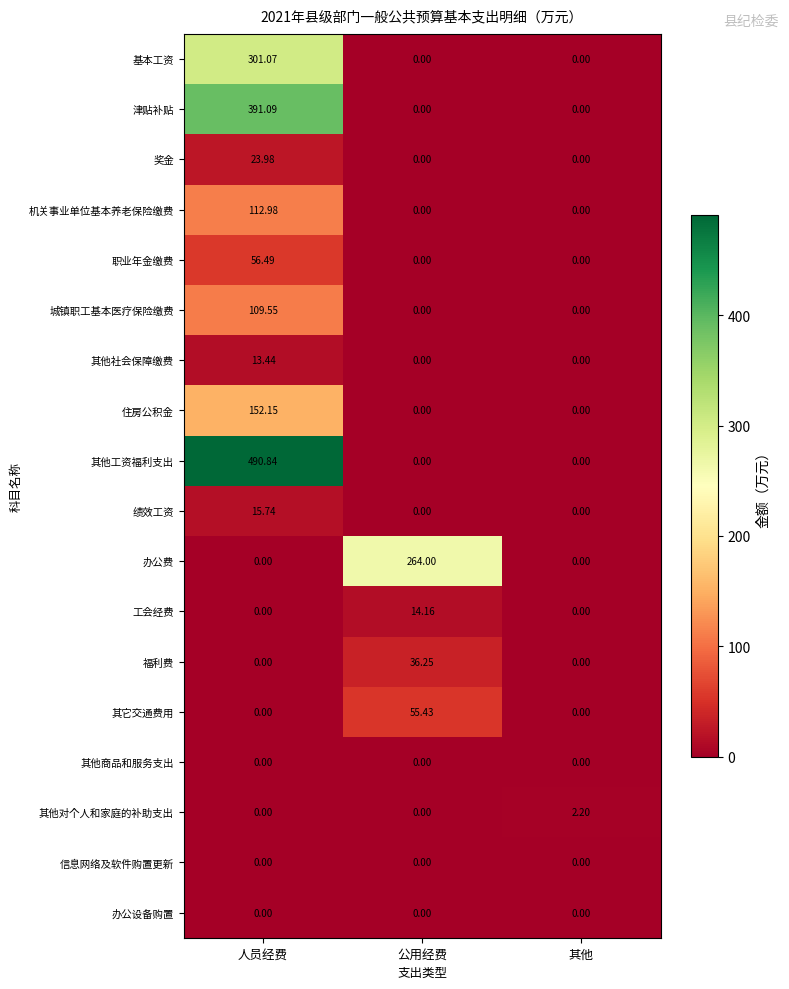

Which series has the widest spread of values?

其他工资福利支出